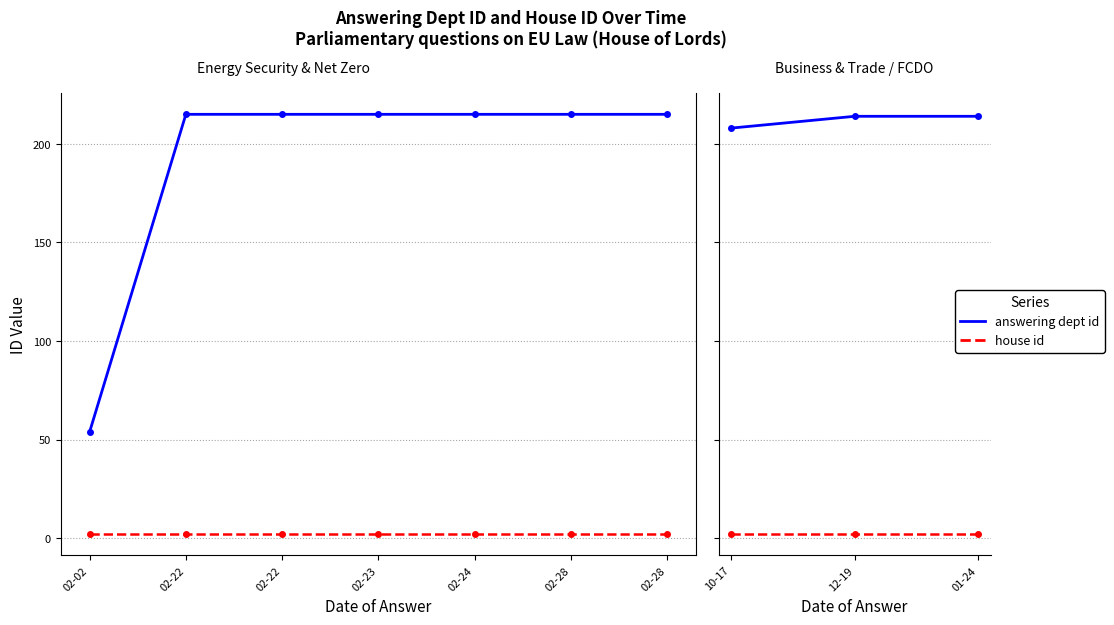

What is the average value of the house id series?

2